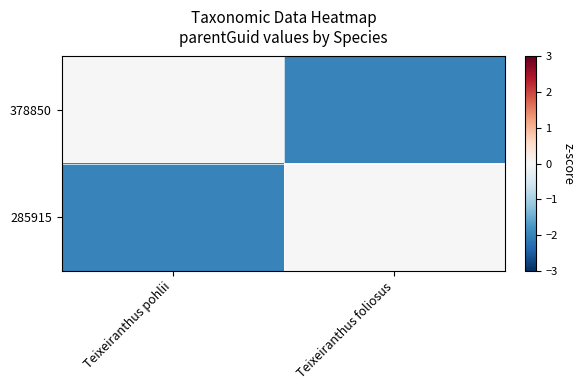

Reading right to left, list all the values displayed in this chart.

378850: Teixeiranthus foliosus=-2	Teixeiranthus pohlii=0
285915: Teixeiranthus foliosus=0	Teixeiranthus pohlii=-2